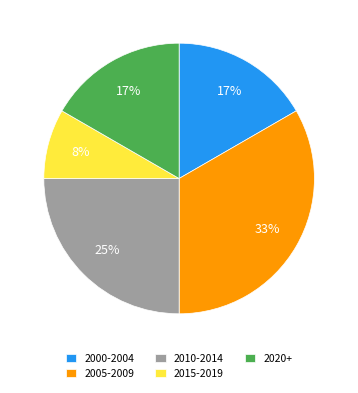

Is it true that 2005-2009 is 33% of the pie?

True